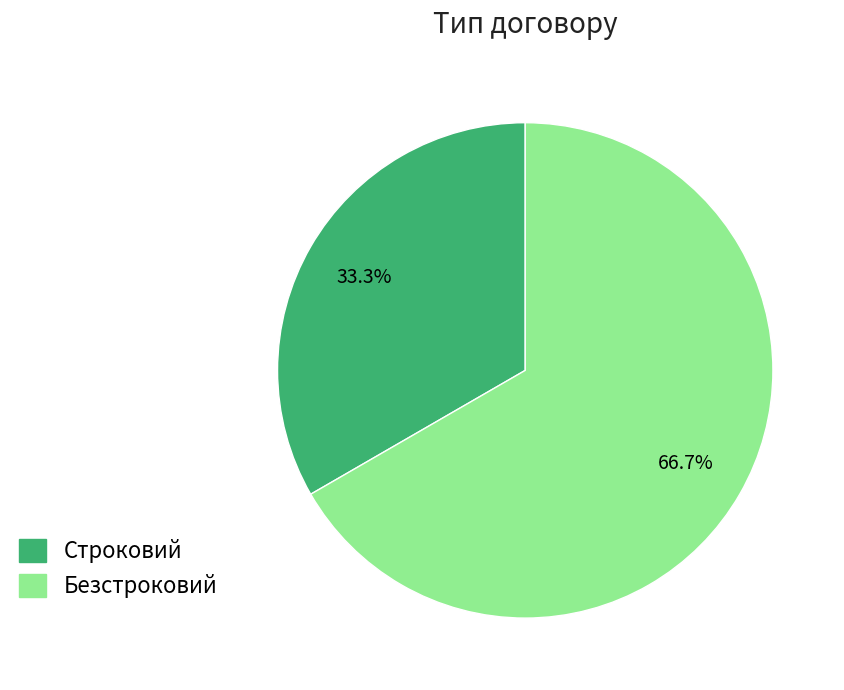

Is it true that Строковий is 33% of the pie?

True